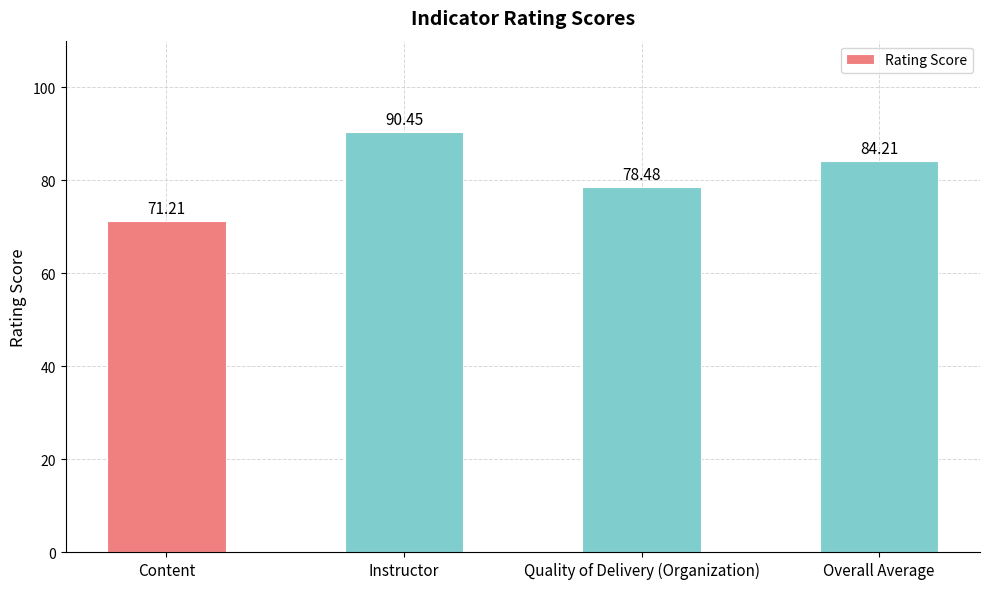

What is the difference between the second highest and second lowest values?

5.7